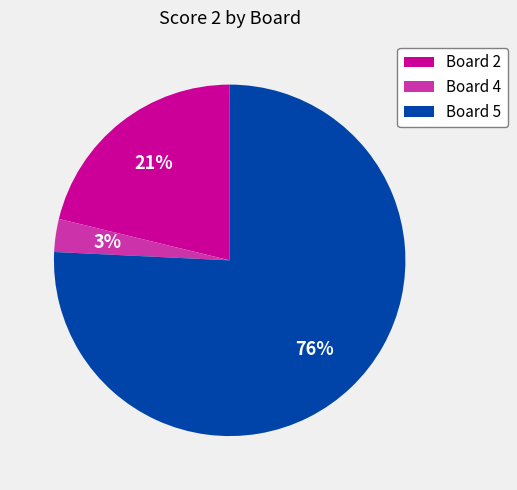

What is the smallest slice in the pie chart?

Board 4